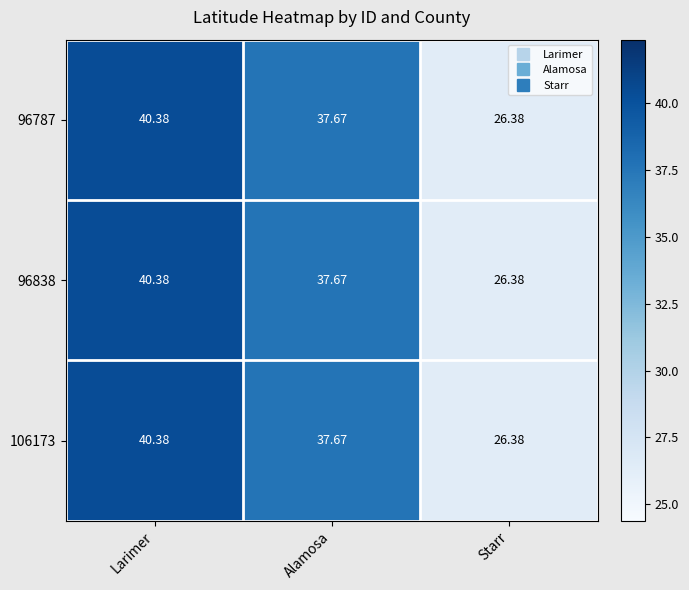

Where is 96838 nearest to the value 33?

Alamosa